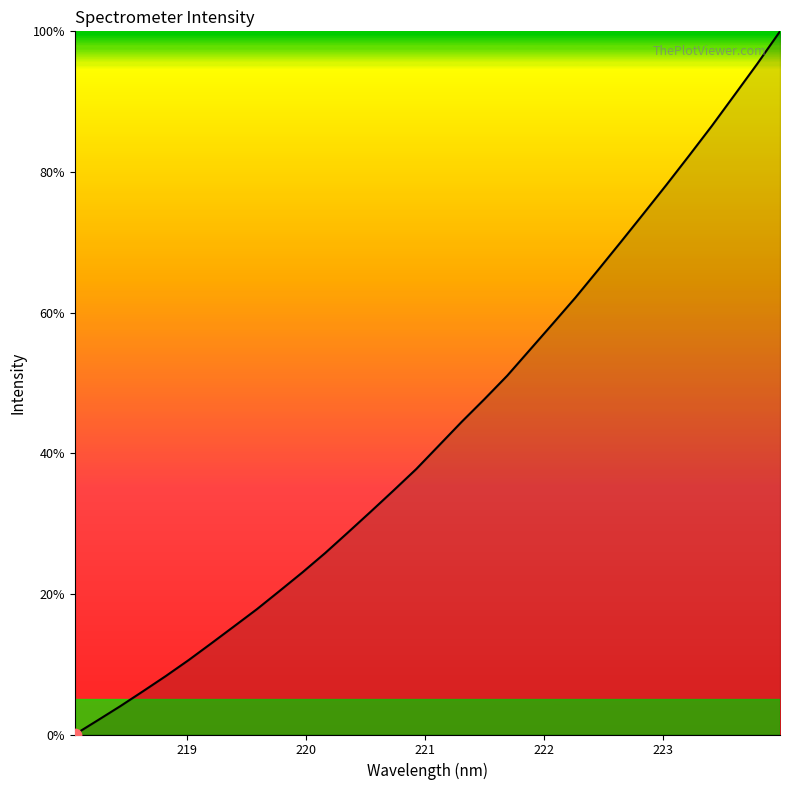

Is this an area chart (filled region under the line)?

Yes